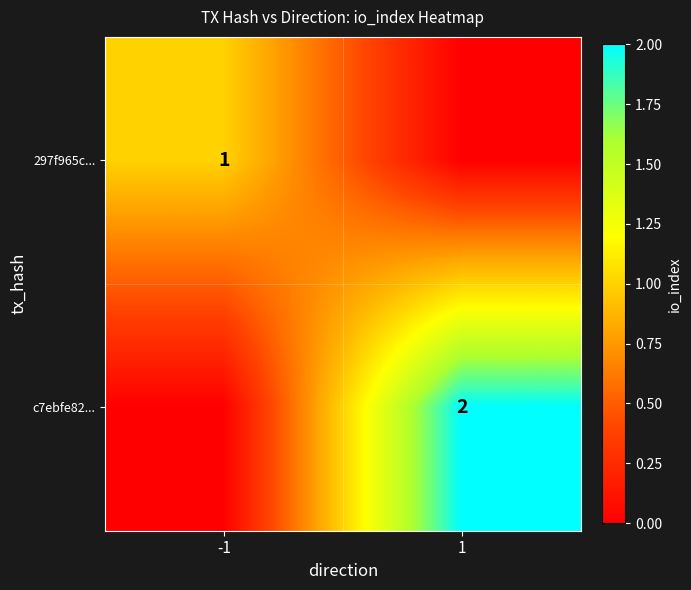

The 297f965c... series shows 0 at -1. True or false?

False